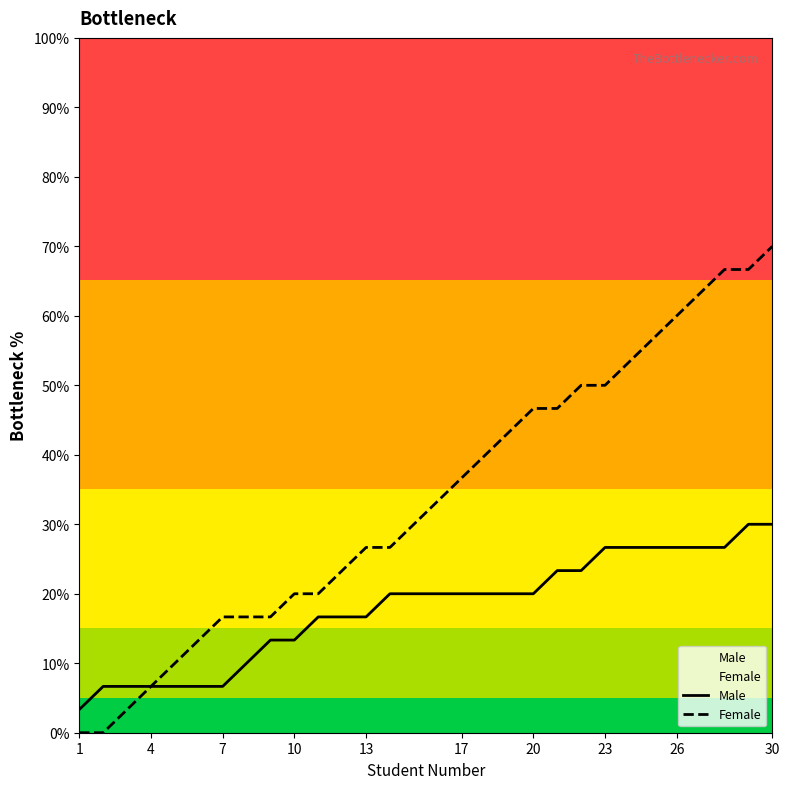

List the series in order of their peak value, highest first.

Female, Male